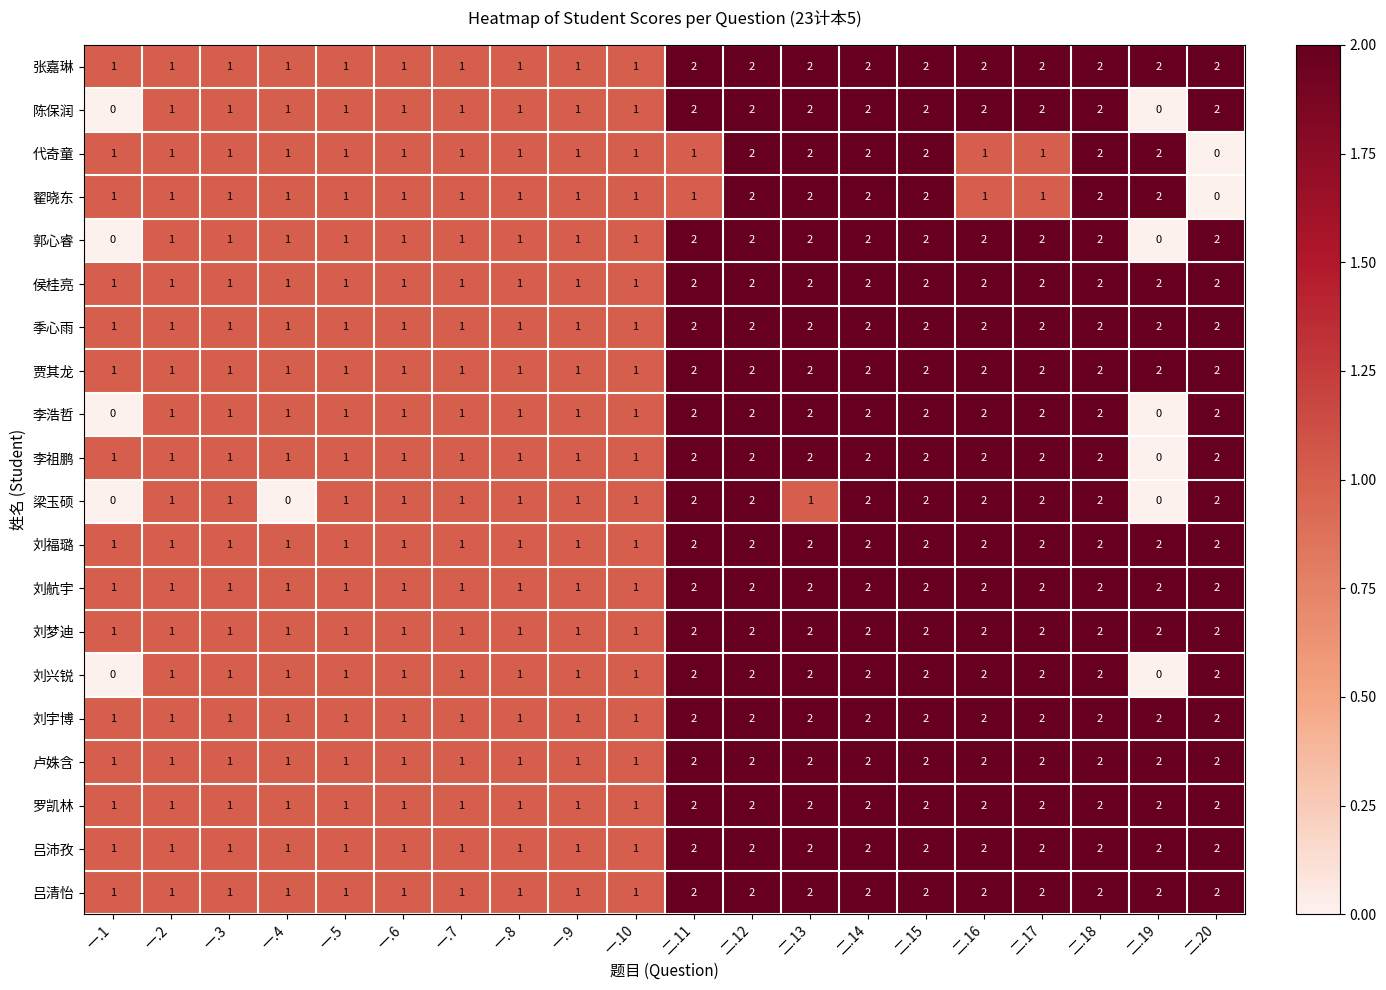

What is the sum of all 罗凯林 values?

30